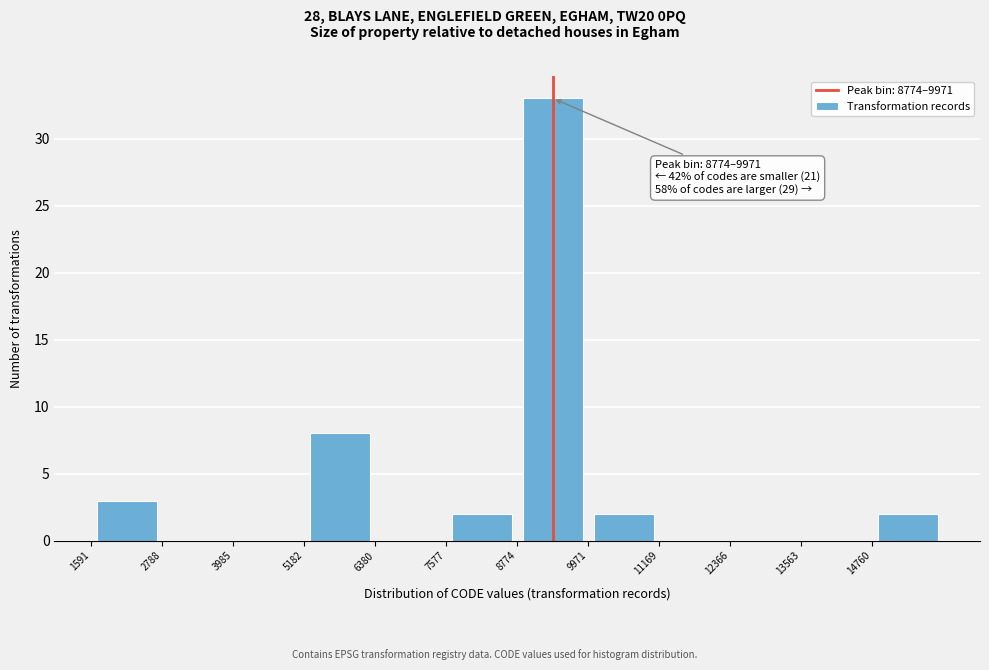

Which range on the x-axis has the tallest bar?

8800 to 10000